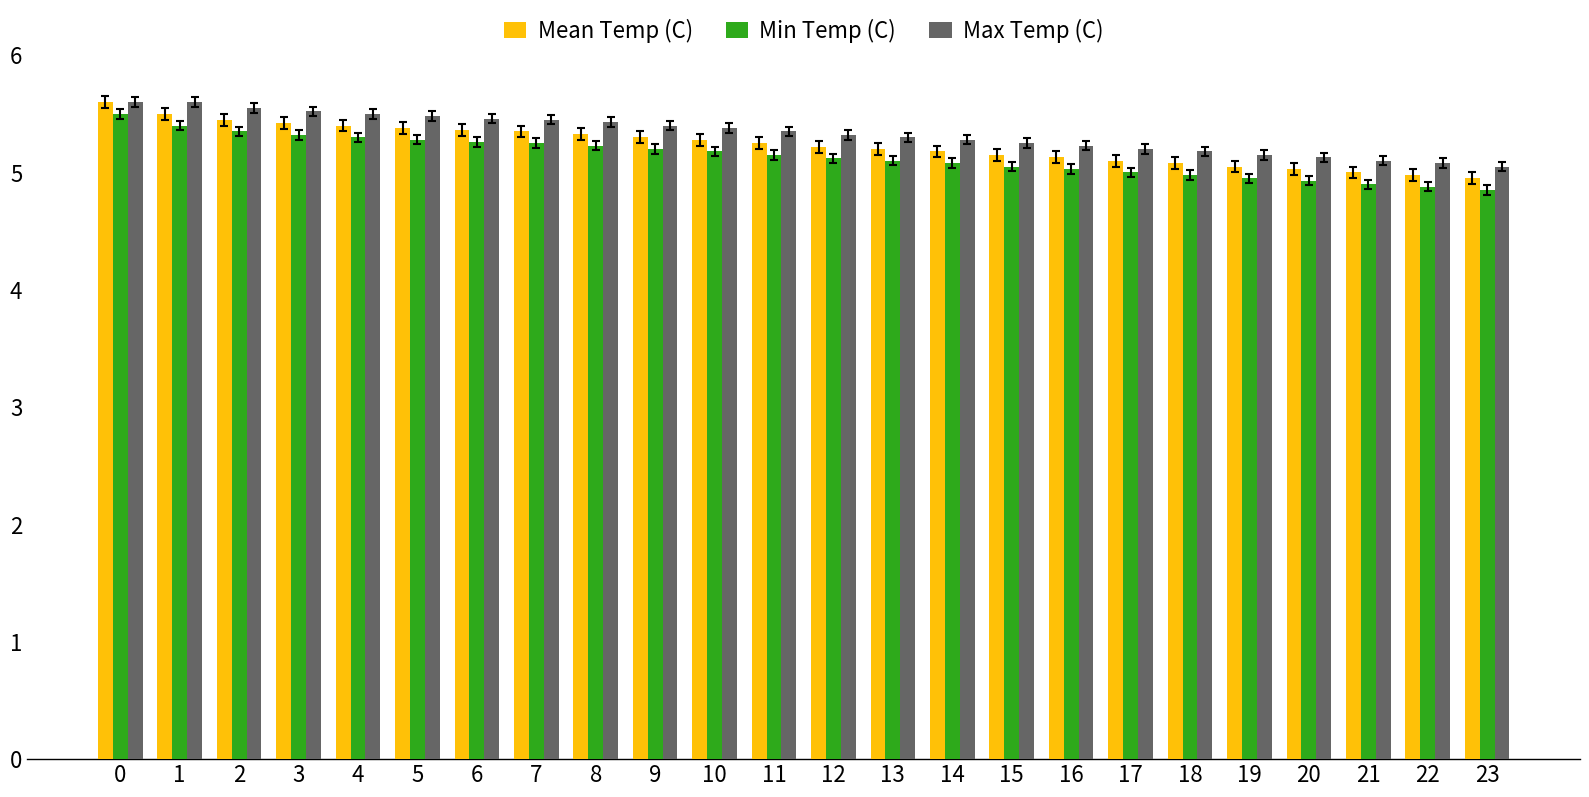

What is the value of the Mean Temp (C) bar at the 18th from the left?

5.1